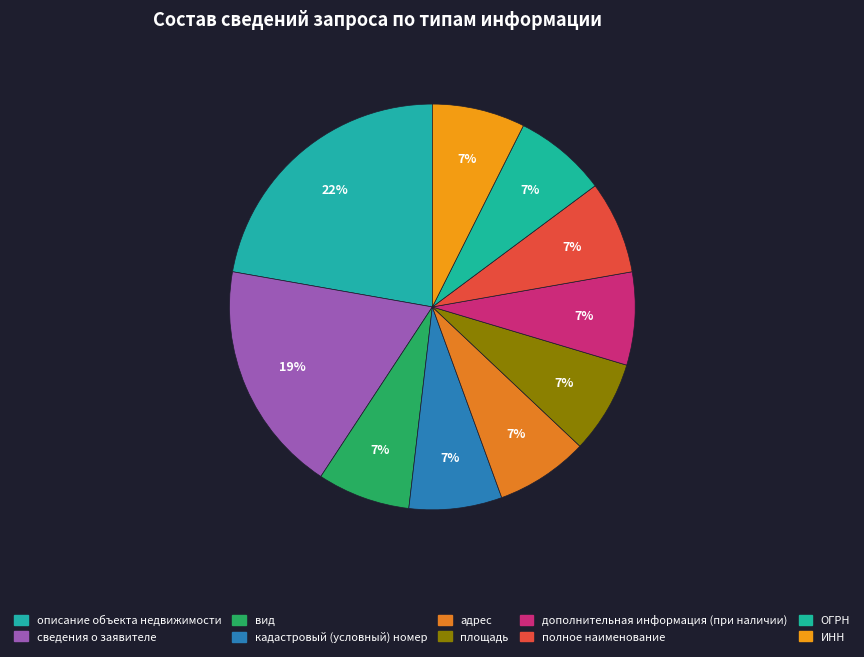

What is the largest slice in the pie chart?

описание объекта недвижимости